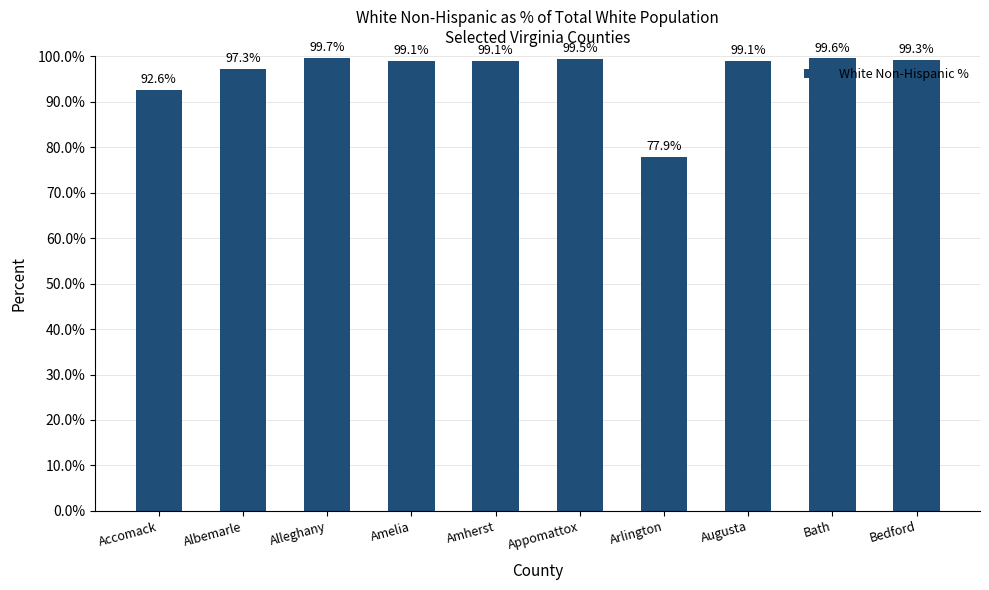

Reading left to right, transcribe all the data shown in this chart.

92.6	97.3	99.7	99.1	99.1	99.5	77.9	99.1	99.6	99.3